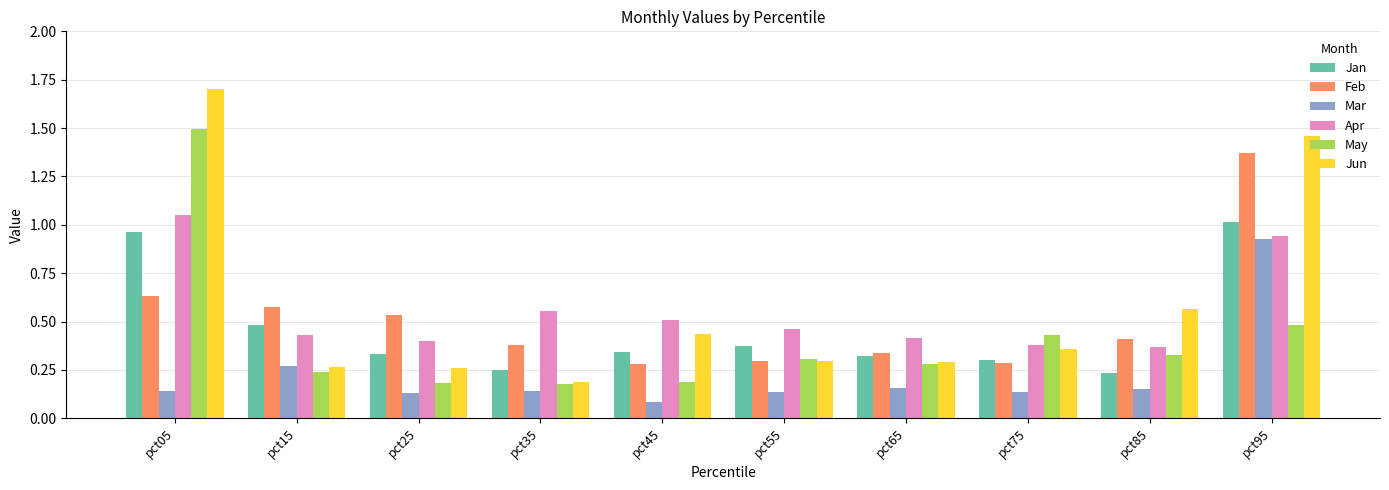

True or false: May has a value of 0.3 at pct65.

True